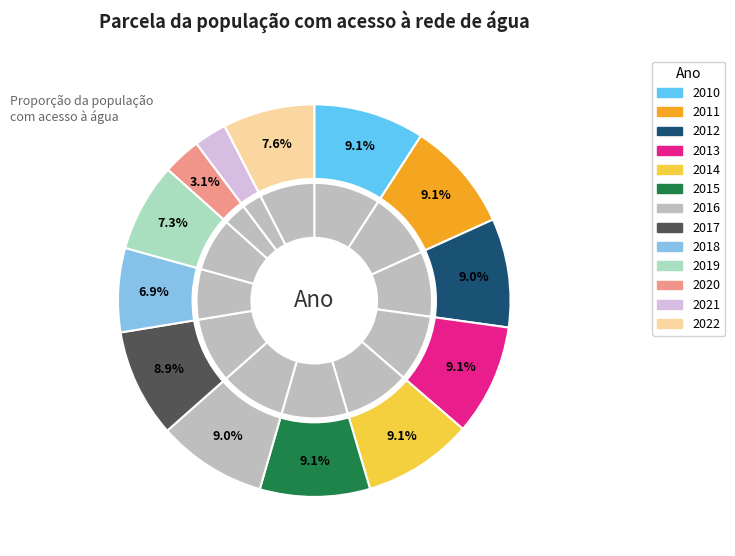

Which has a higher value, 2010 or 2016?

2010